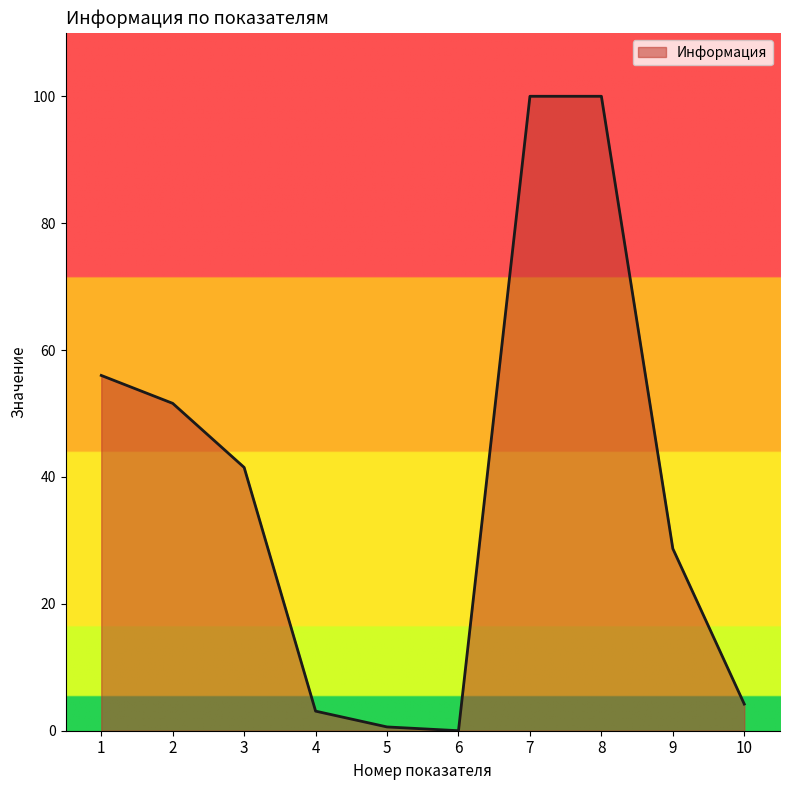

The value at 2 is 33.9. True or false?

False